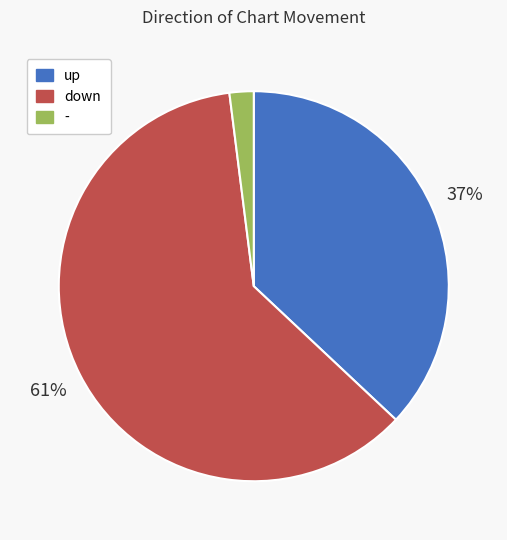

Is down the majority of the pie?

Yes